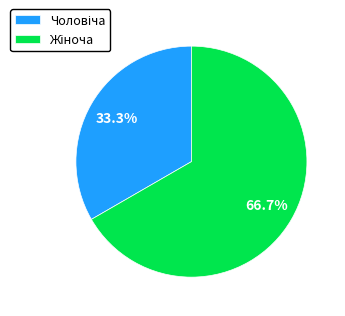

Does any single category account for the majority?

Yes